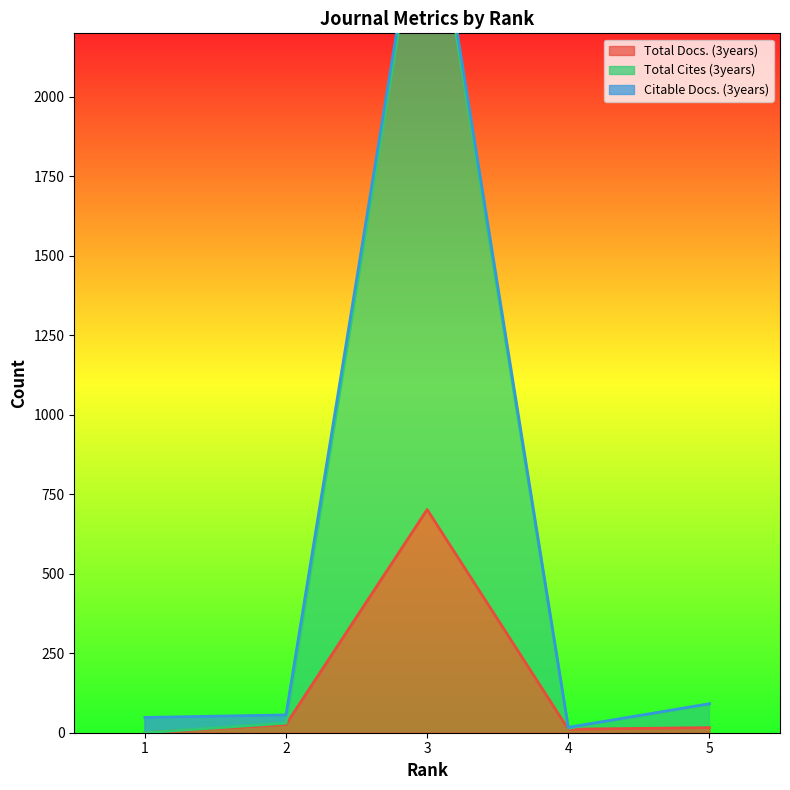

The Total Docs. (3years) series shows 702 at 3. True or false?

True